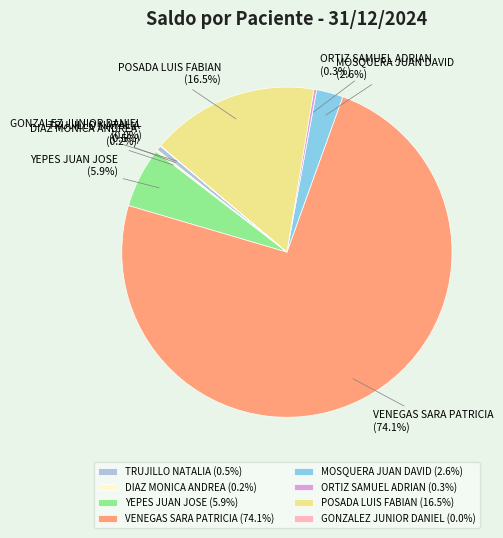

Which has a higher value, VENEGAS SARA PATRICIA or TRUJILLO NATALIA?

VENEGAS SARA PATRICIA